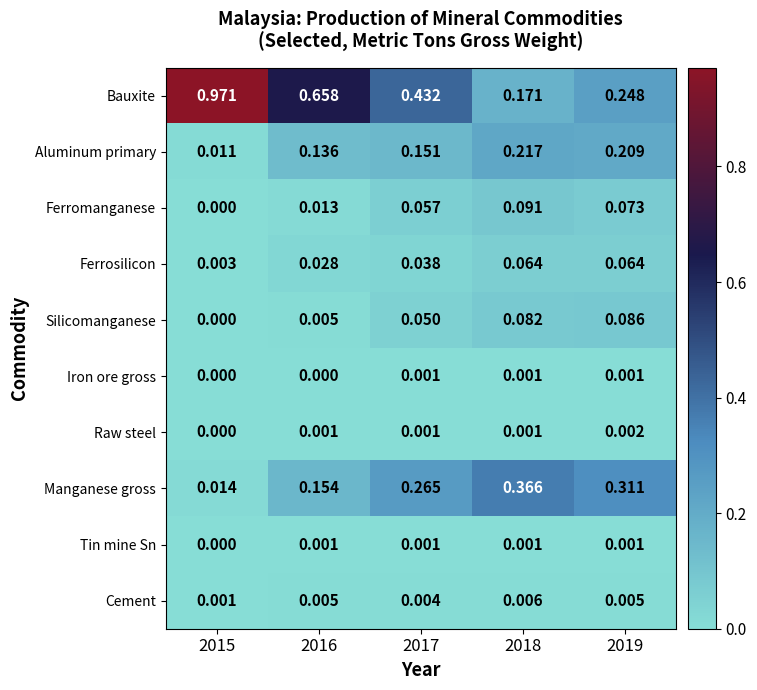

At how many categories does at least one series exceed 0?

5